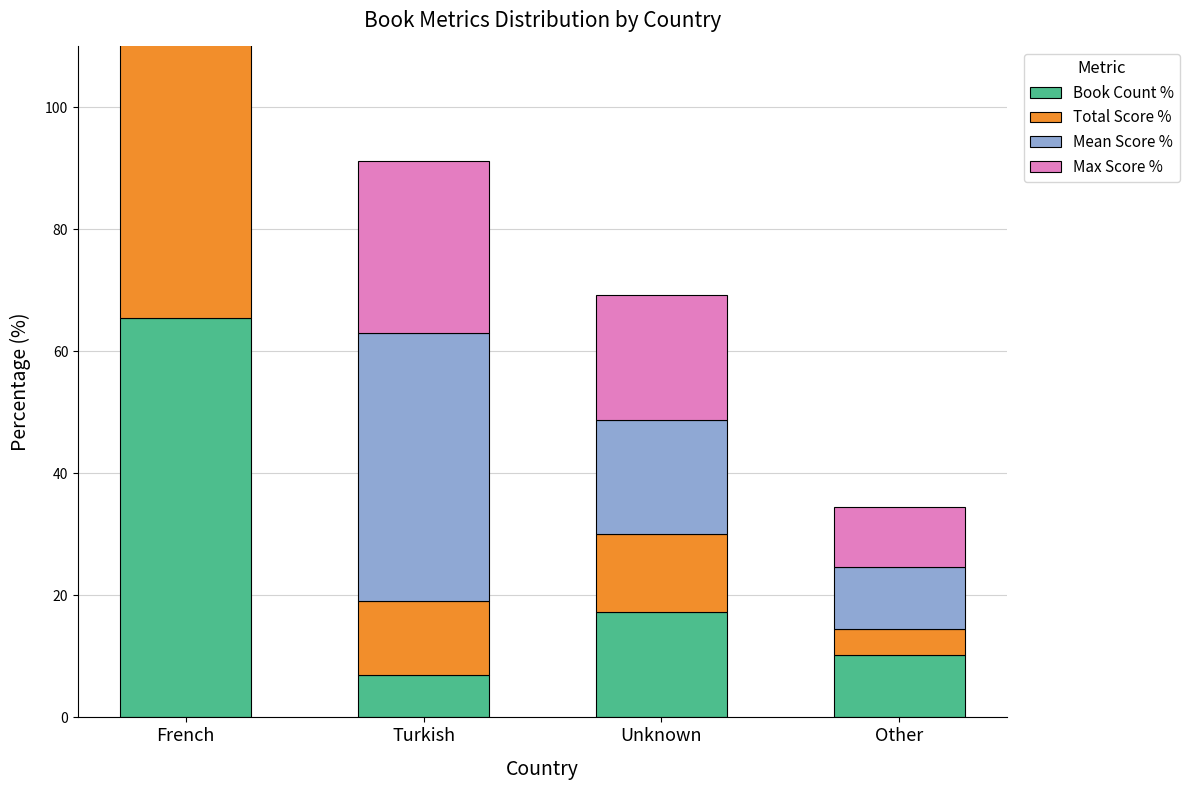

Is it true that Total Score % equals 16.5 at Turkish?

False